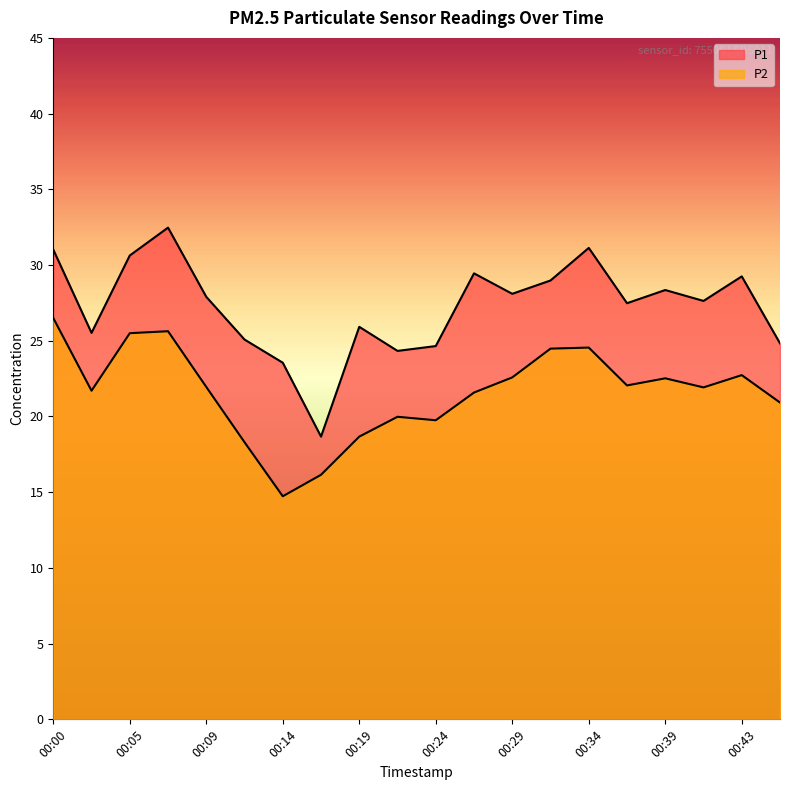

What is the value of the P2 point at the 12th from the left?

21.6